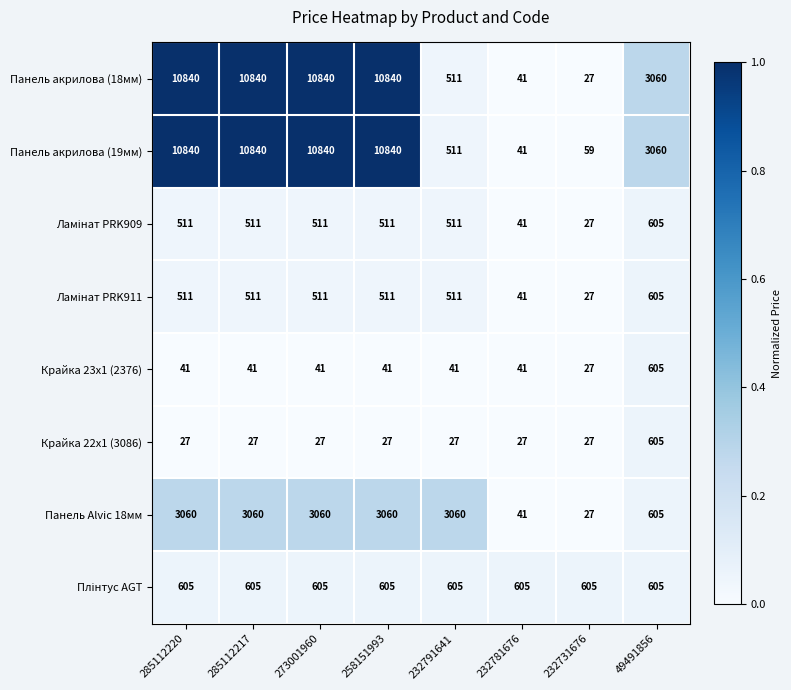

What is the lowest value of the Панель акрилова (18мм) series?

27